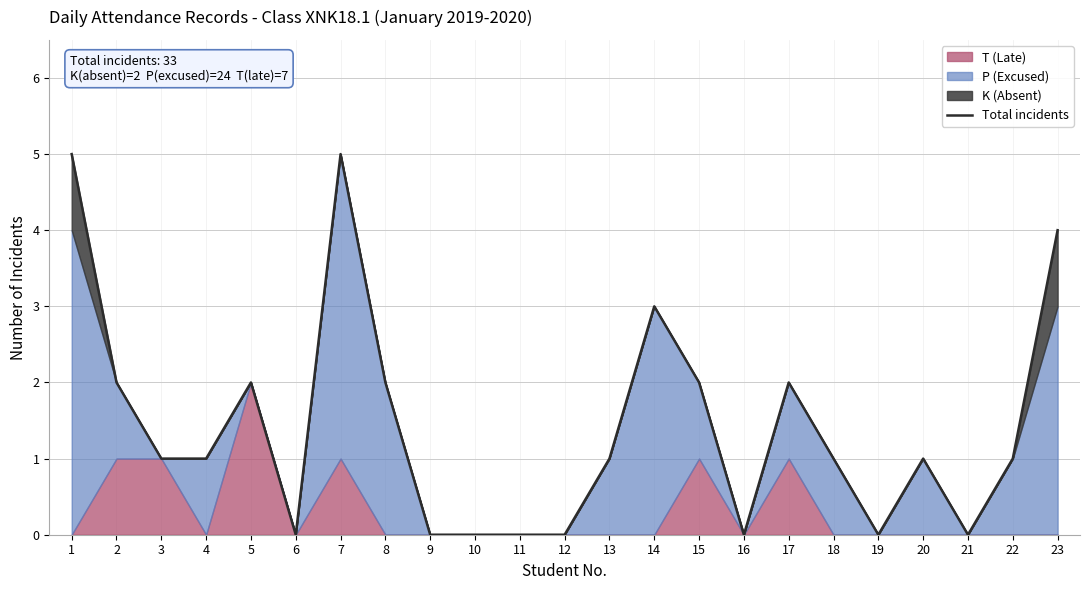

How many points are higher than both their immediate neighbors (excluding endpoints)?

5